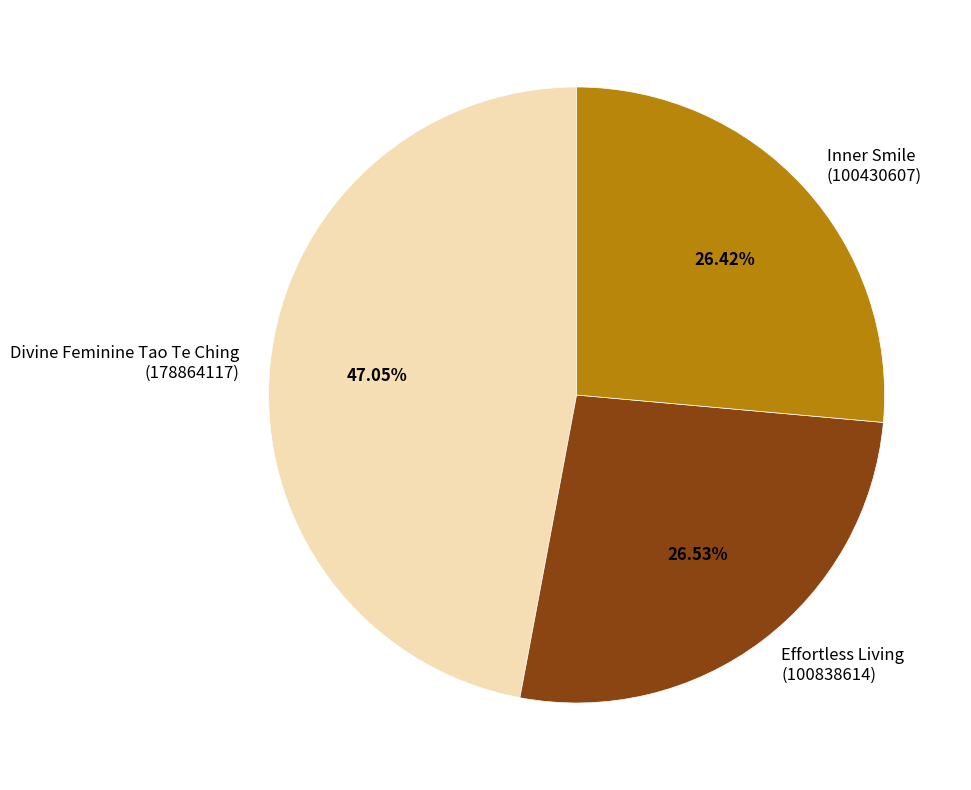

Does Divine Feminine Tao Te Ching (178864117) account for over 50% of the chart?

No